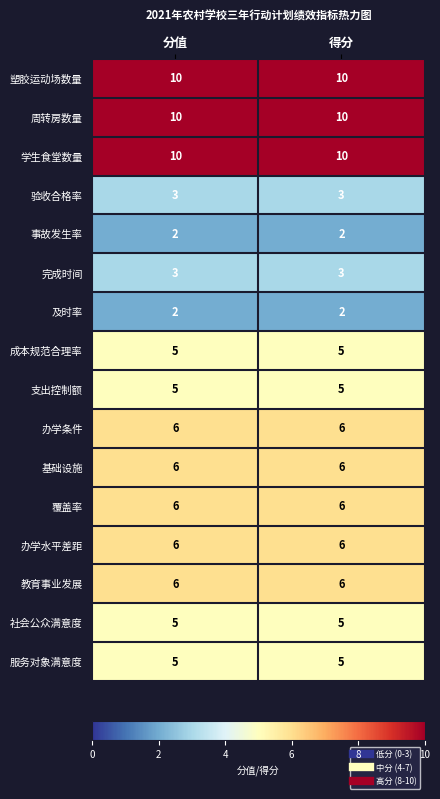

What is the sum of all 支出控制额 values?

10